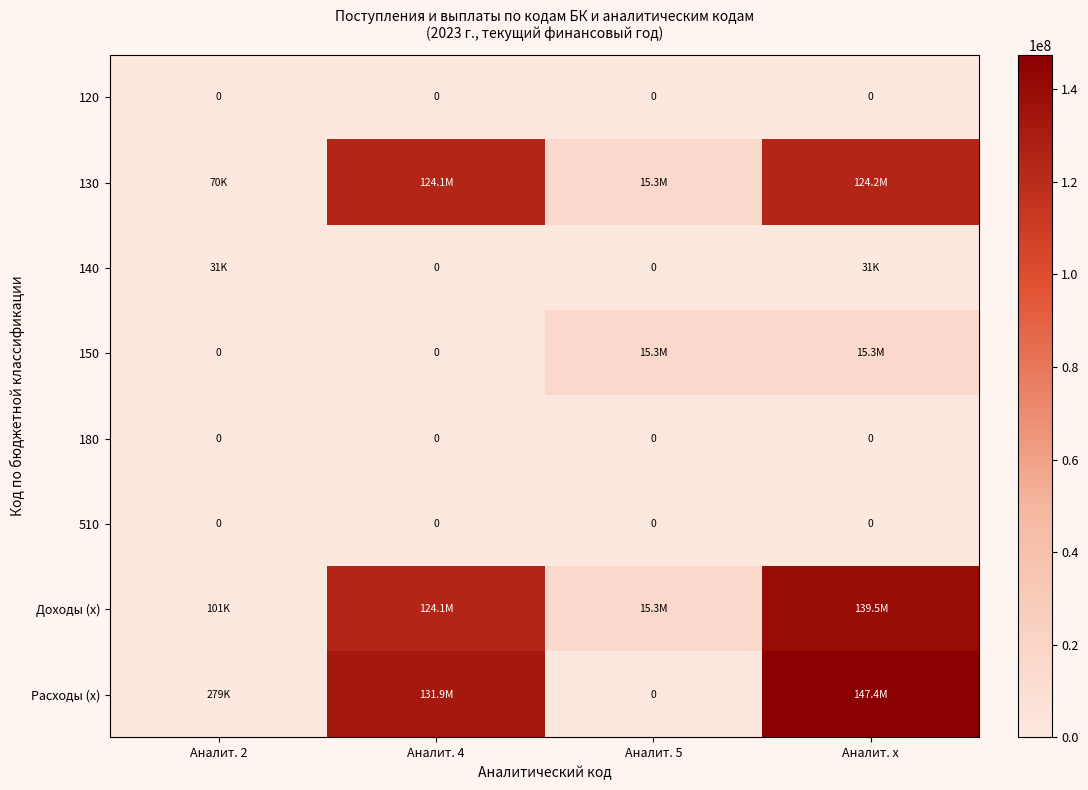

Count the number of categories in the chart.

4